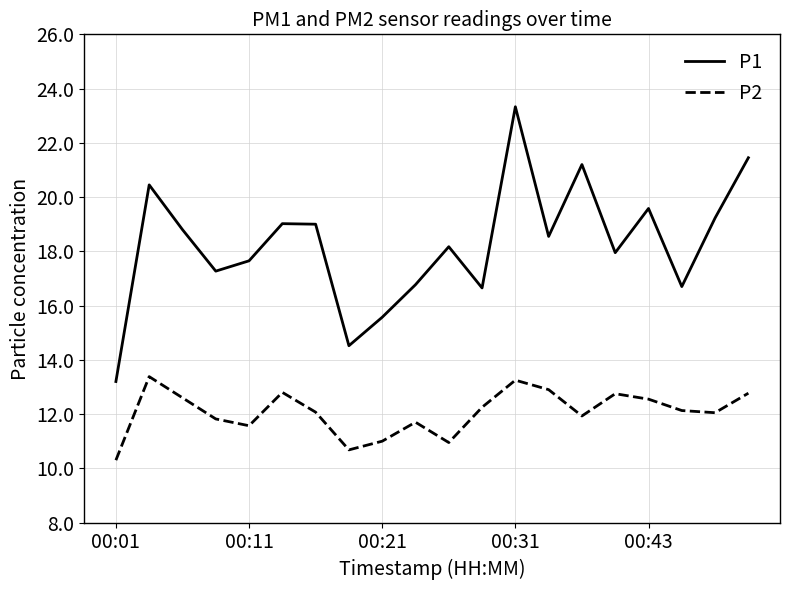

Which series has the widest spread of values?

P1